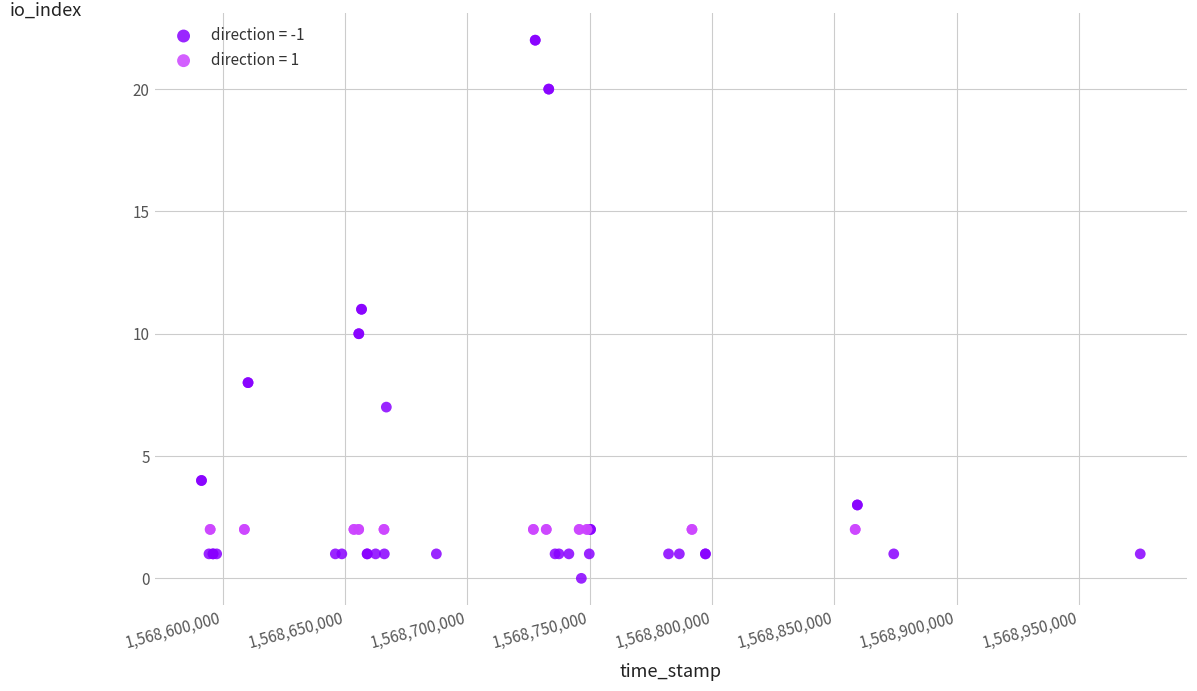

Which series reaches the minimum Y coordinate?

direction = -1